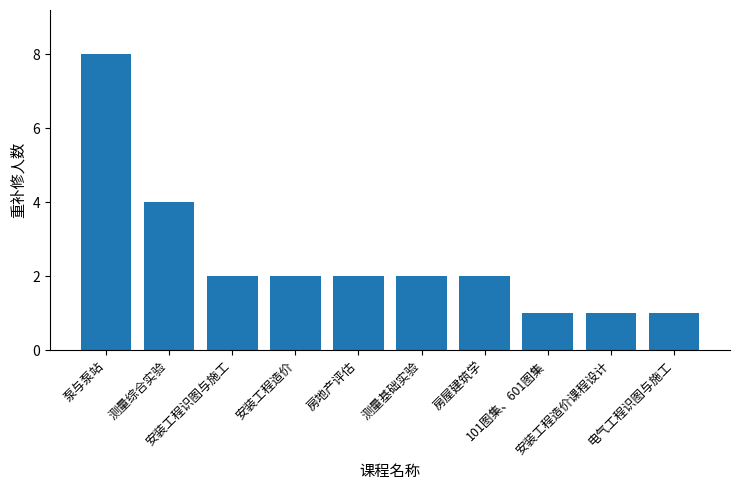

Reading left to right, extract all data points from this chart.

8	4	2	2	2	2	2	1	1	1